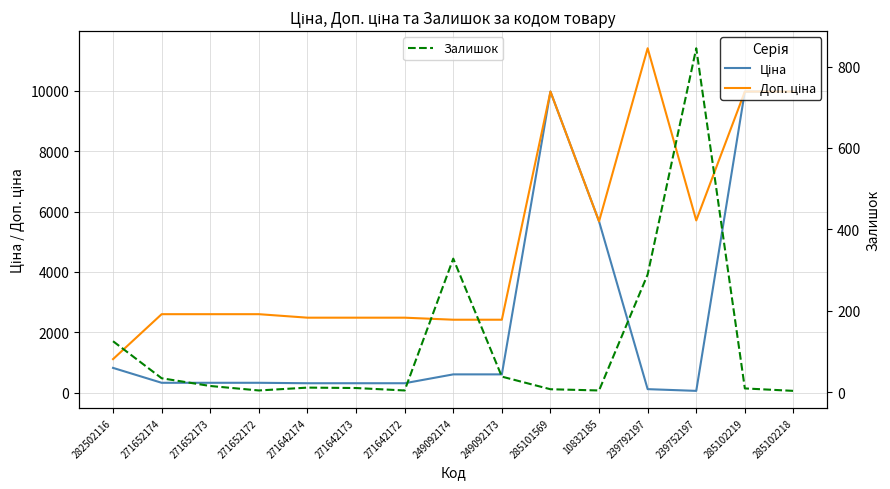

Rank the series by their maximum value, from lowest to highest.

Залишок, Ціна, Доп. ціна